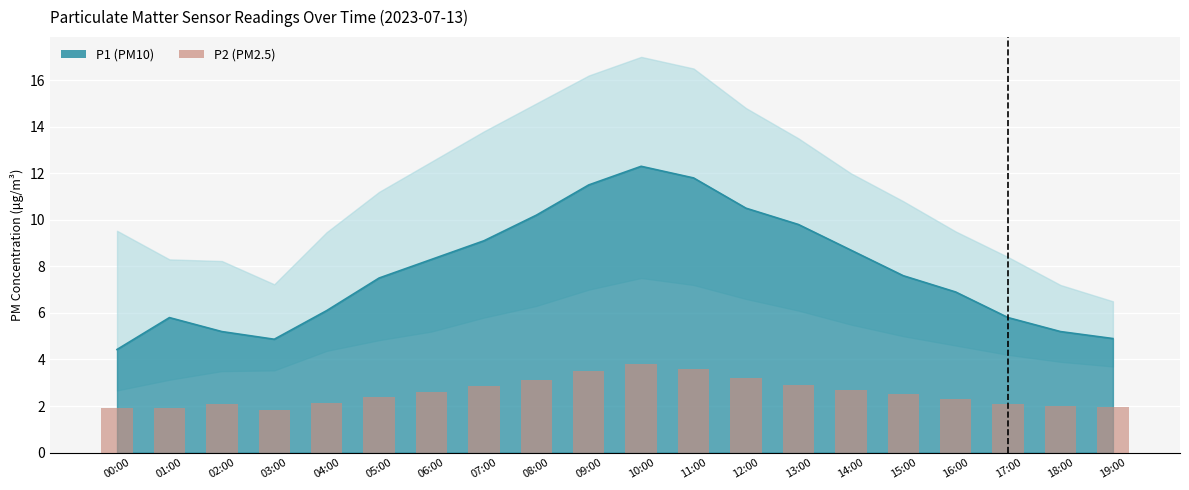

The P1 (PM10) series shows 6.0 at 12:00. True or false?

False